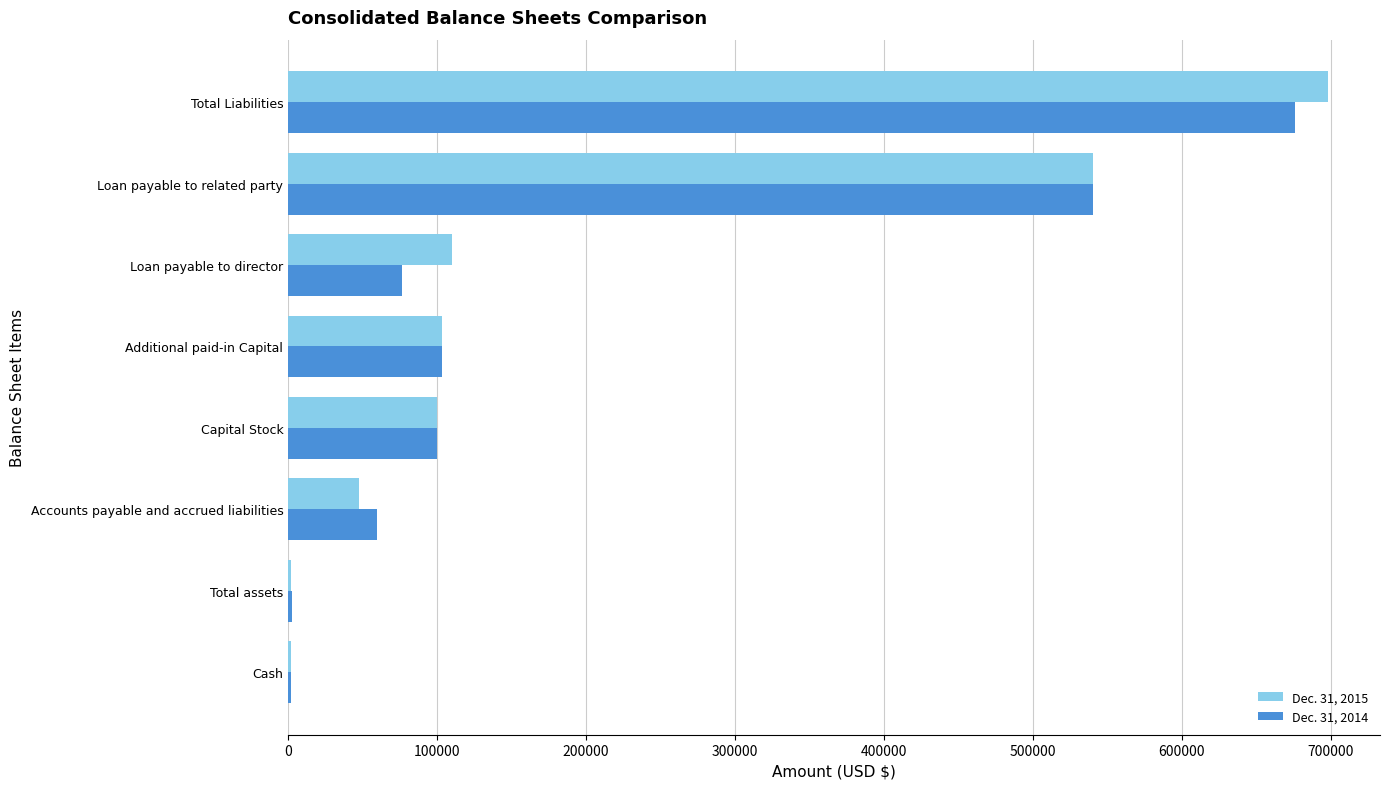

At which label does Dec. 31, 2014 reach its peak?

Total Liabilities